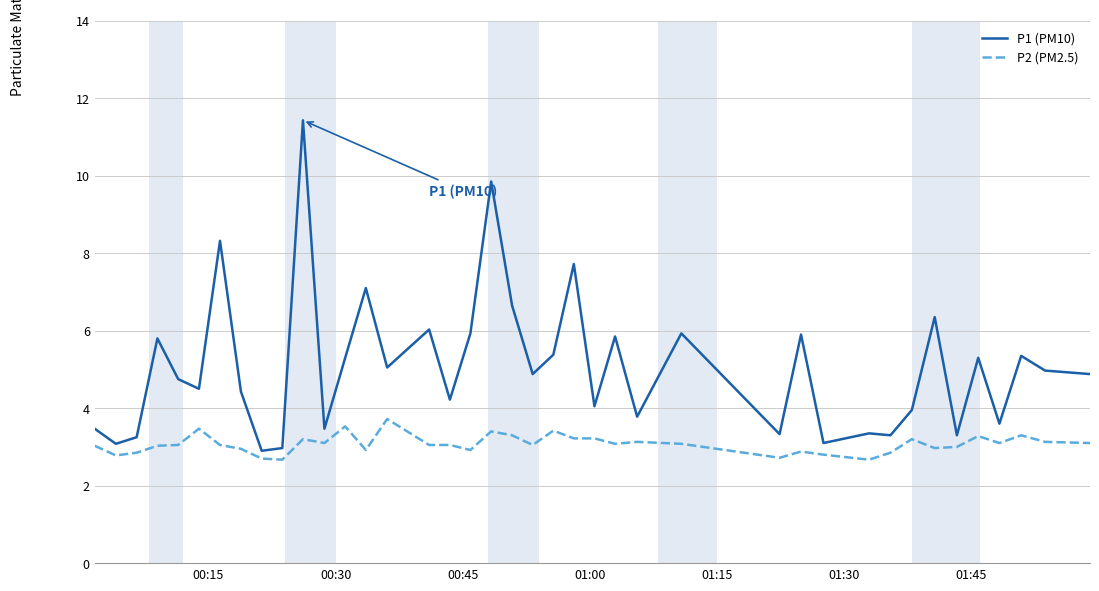

What is the difference between the maximum and minimum values in the P1 (PM10) series?

8.5